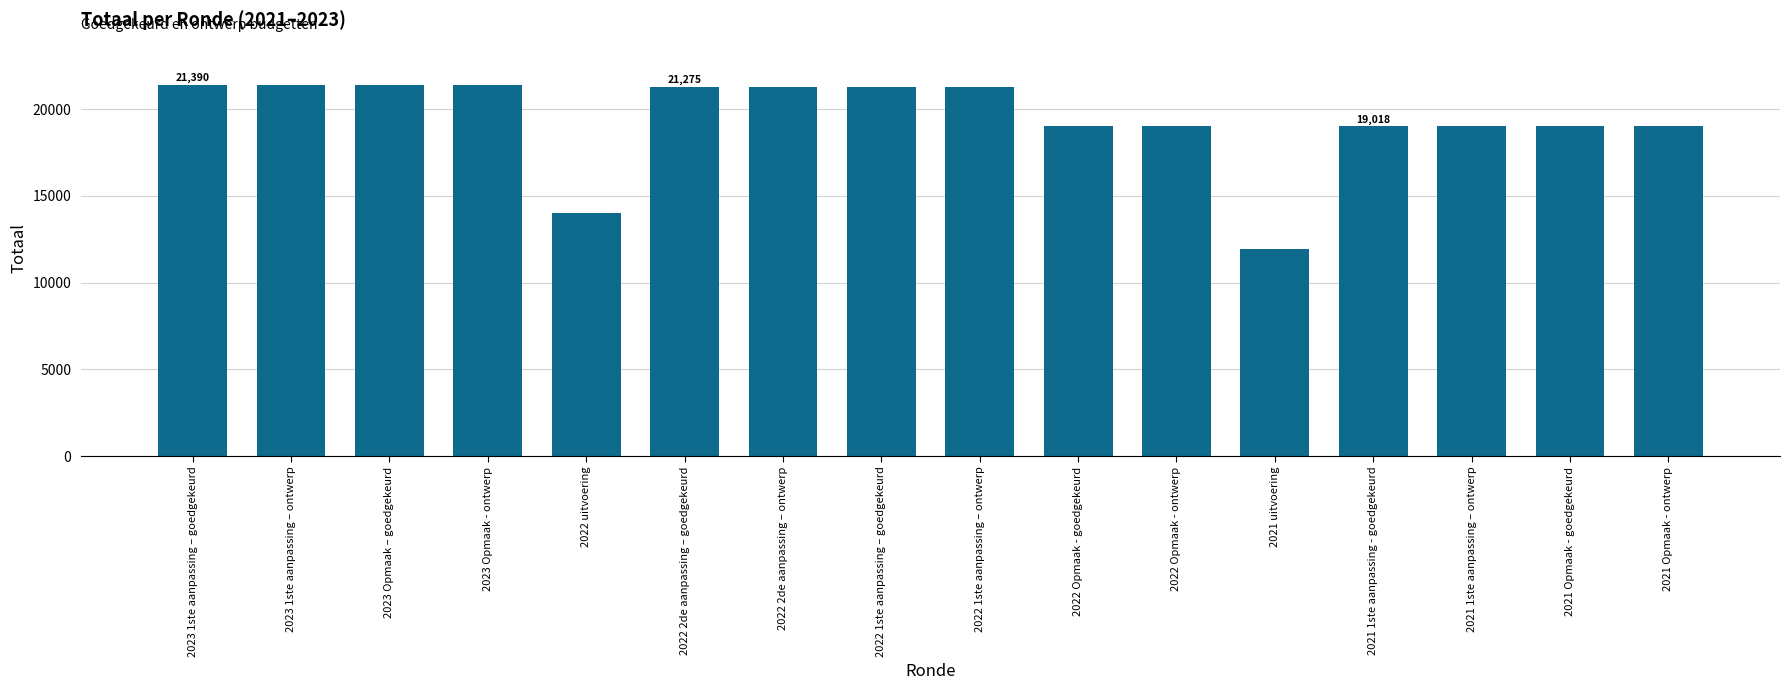

Read the value at 2021 uitvoering, to the nearest 100.

12000